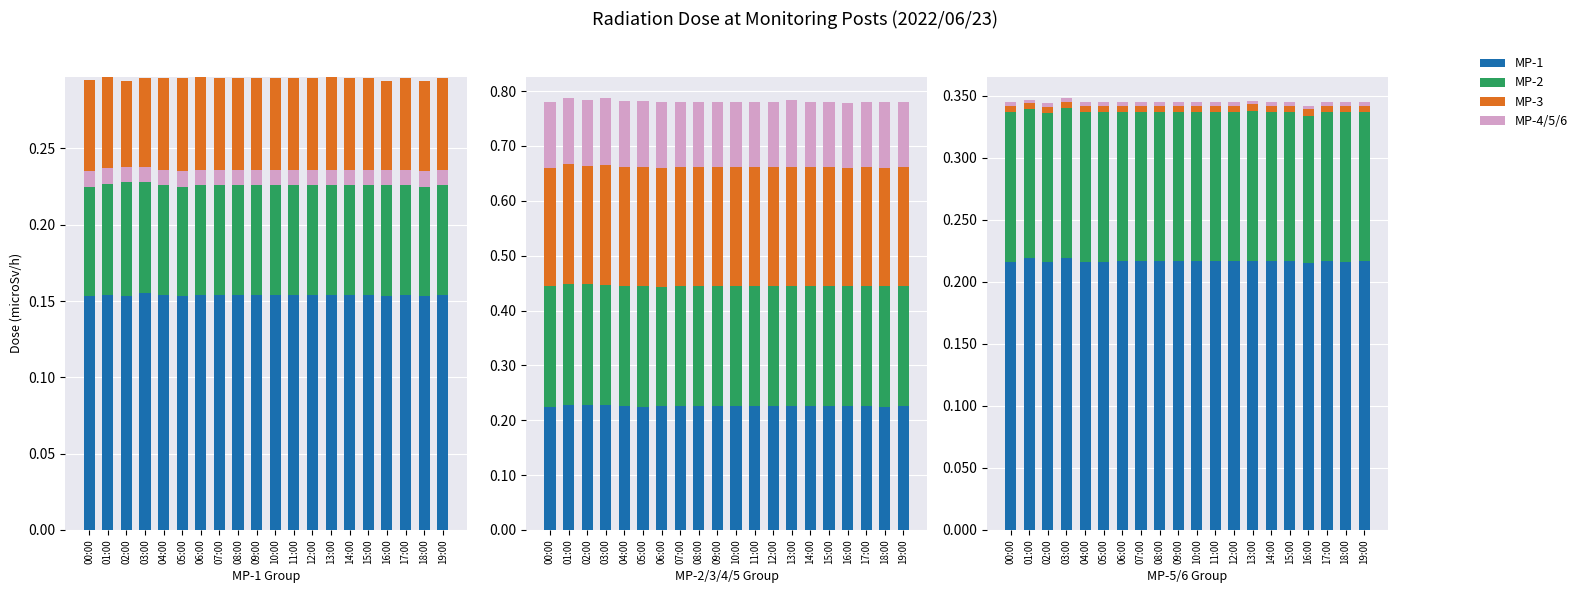

The MP-2 series shows 0.1 at 08:00. True or false?

True